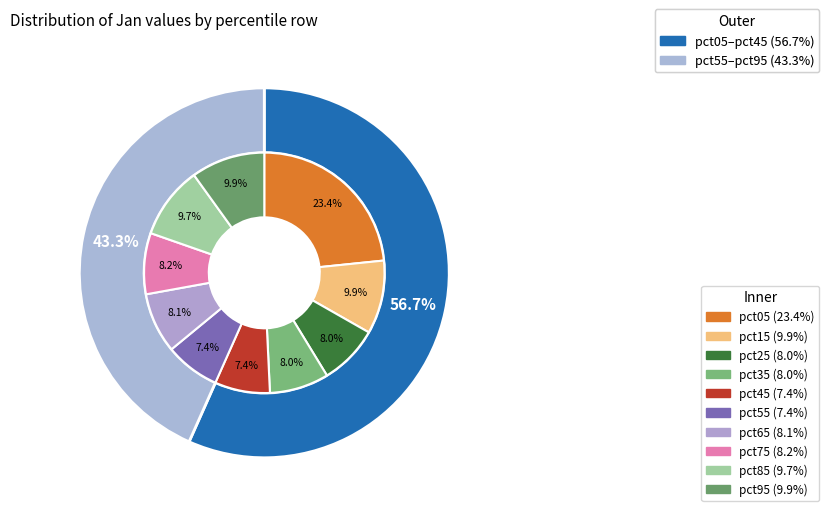

Does pct45 represent more than half of the total?

No